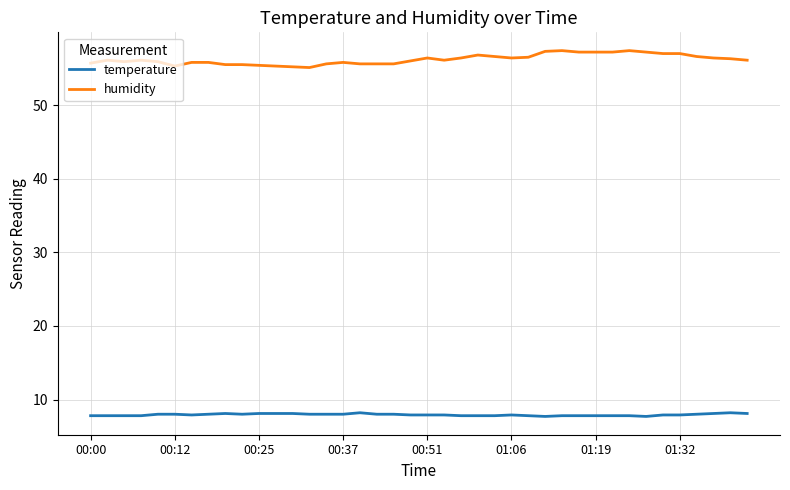

List the series in order of their overall mean, highest first.

humidity, temperature